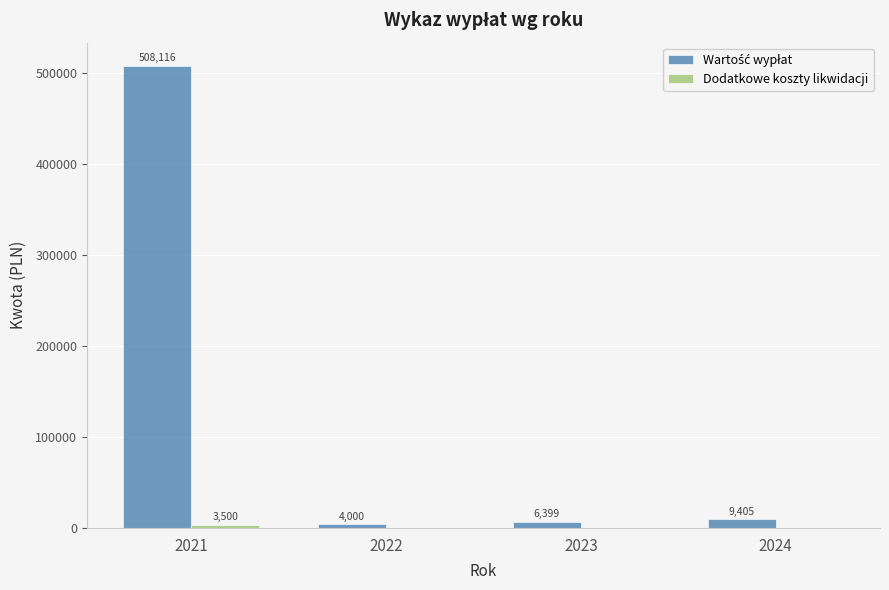

At which category is the sum across all series the highest?

2021